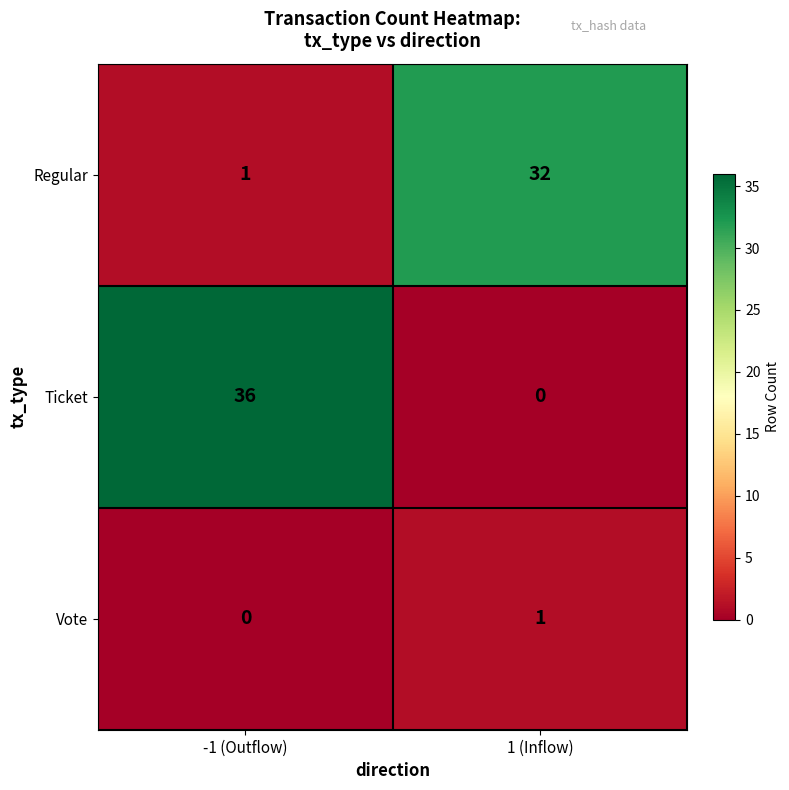

Which series has the largest total across all categories?

Ticket